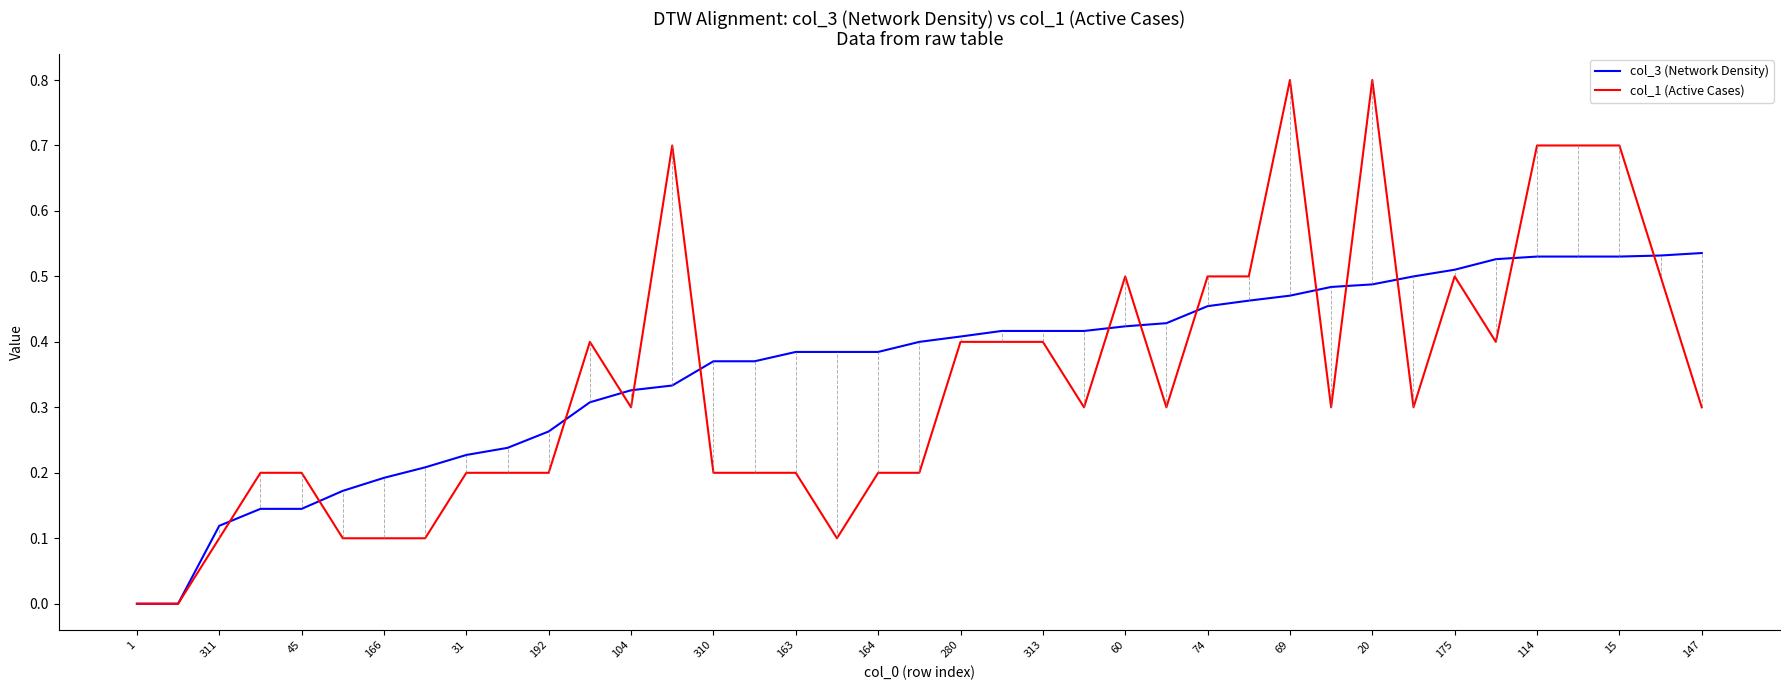

Which series has the widest spread of values?

col_1 (Active Cases)